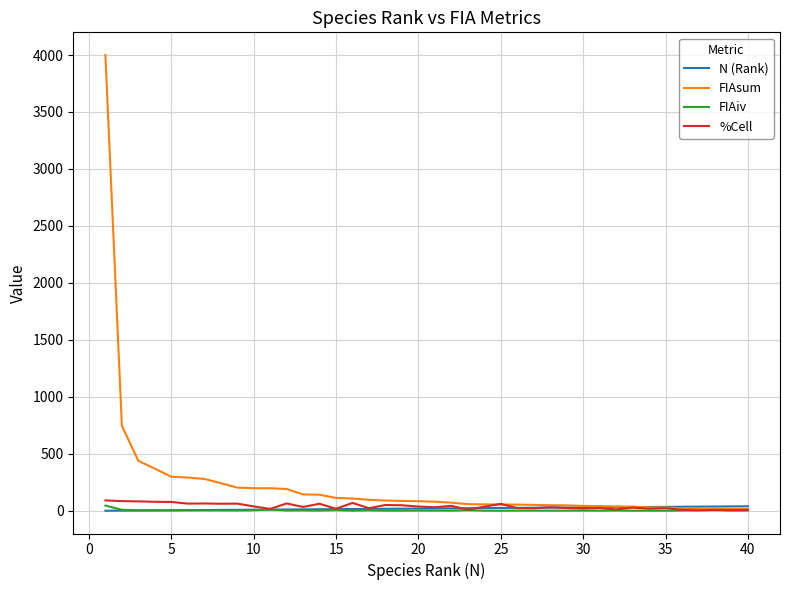

Which series has the largest range (max minus min)?

FIAsum